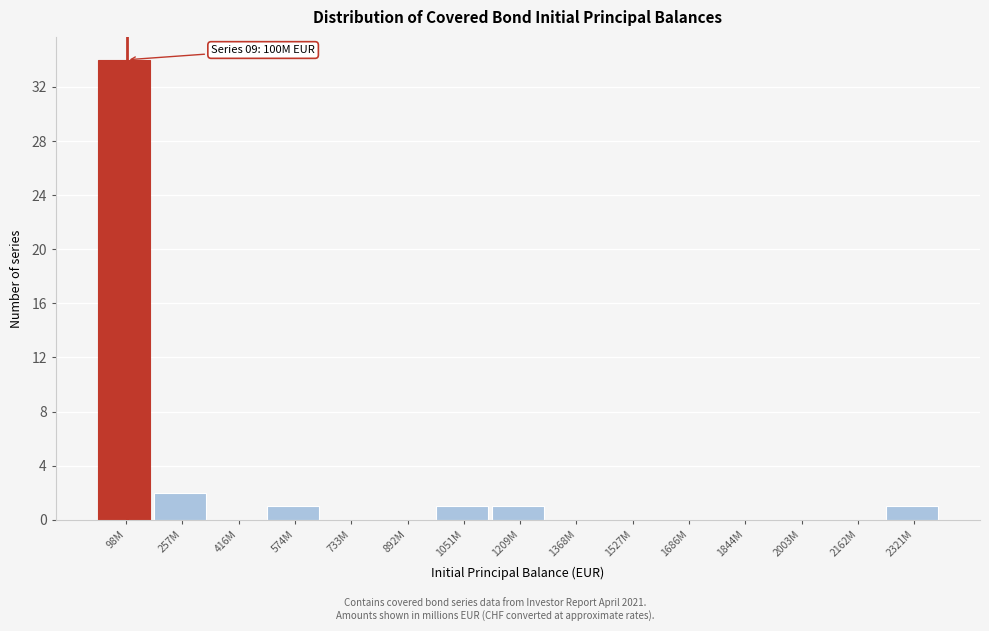

Reading right to left, extract all data points from this chart.

2321M=1	2162M=0	2003M=0	1844M=0	1686M=0	1527M=0	1368M=0	1209M=1	1051M=1	892M=0	733M=0	574M=1	416M=0	257M=2	98M=34